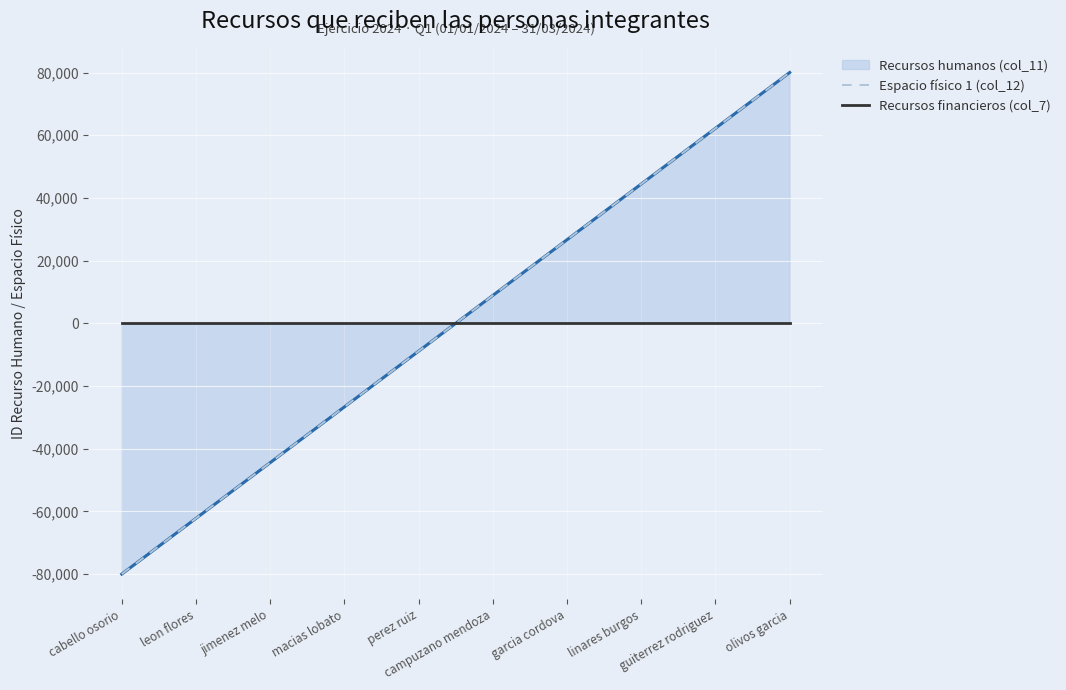

Which series has the largest range (max minus min)?

Espacio físico 1 (col_12)